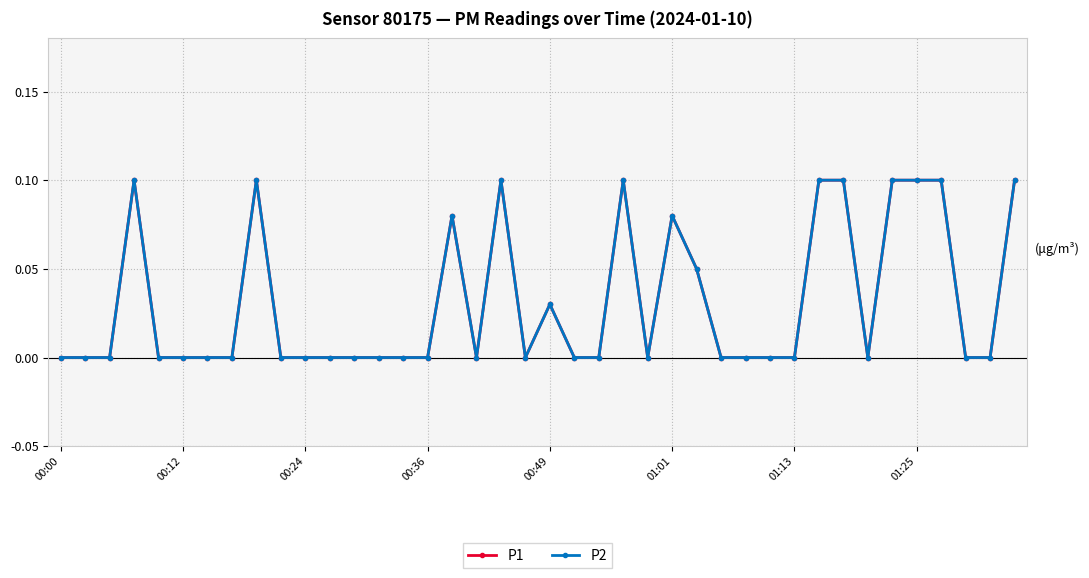

Count the P1 values in the range 0 to 1.

40